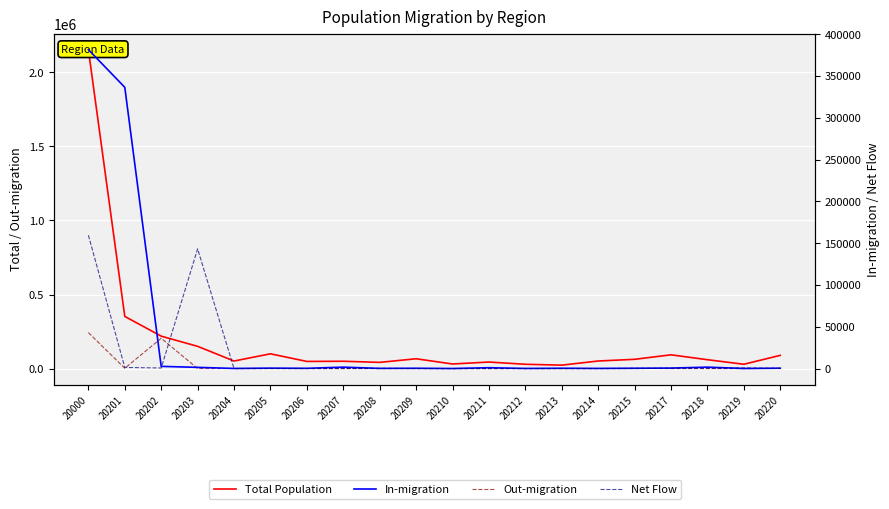

Read the Total Population value at 20214.

51381